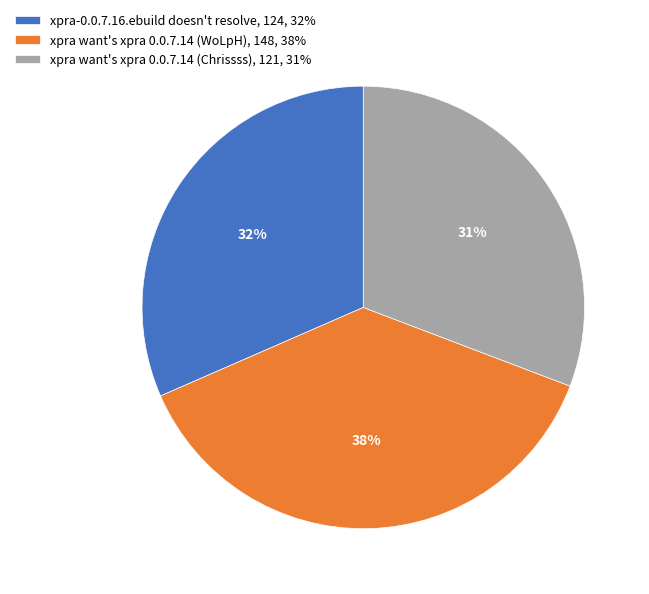

Which slice is the smallest?

xpra want's xpra 0.0.7.14 (Chrissss)